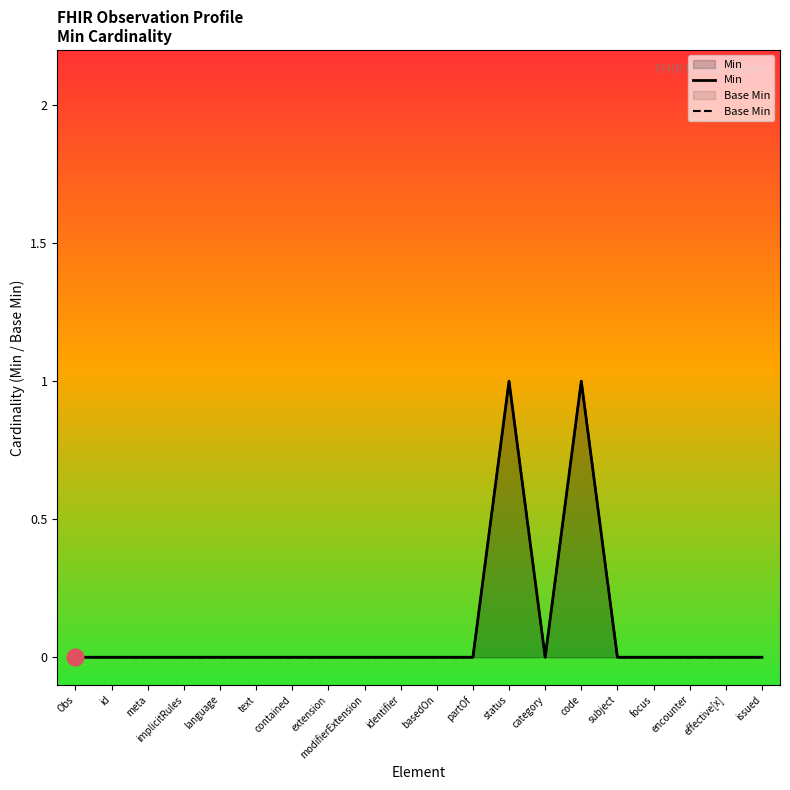

Is the value of Min at text greater than the value of Base Min at basedOn?

No